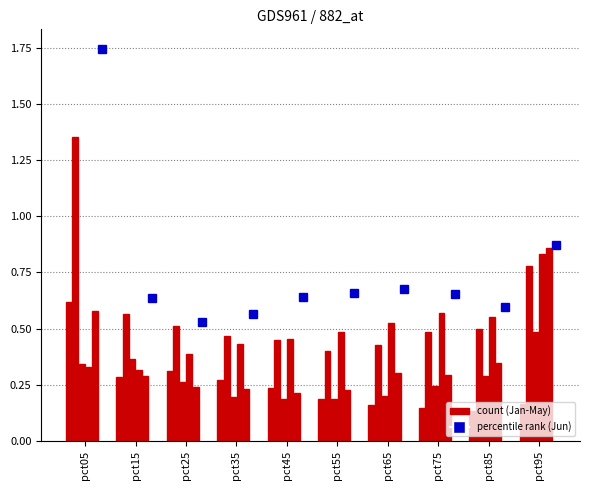

Reading left to right, list all the values displayed in this chart.

Jan: pct05=0.6	pct15=0.3	pct25=0.3	pct35=0.3	pct45=0.2	pct55=0.2	pct65=0.2	pct75=0.1	pct85=0.1	pct95=0.2
Feb: pct05=1.4	pct15=0.6	pct25=0.5	pct35=0.5	pct45=0.5	pct55=0.4	pct65=0.4	pct75=0.5	pct85=0.5	pct95=0.8
Mar: pct05=0.3	pct15=0.4	pct25=0.3	pct35=0.2	pct45=0.2	pct55=0.2	pct65=0.2	pct75=0.2	pct85=0.3	pct95=0.5
Apr: pct05=0.3	pct15=0.3	pct25=0.4	pct35=0.4	pct45=0.5	pct55=0.5	pct65=0.5	pct75=0.6	pct85=0.6	pct95=0.8
May: pct05=0.6	pct15=0.3	pct25=0.2	pct35=0.2	pct45=0.2	pct55=0.2	pct65=0.3	pct75=0.3	pct85=0.3	pct95=0.9
Jun: pct05=1.7	pct15=0.6	pct25=0.5	pct35=0.6	pct45=0.6	pct55=0.7	pct65=0.7	pct75=0.7	pct85=0.6	pct95=0.9